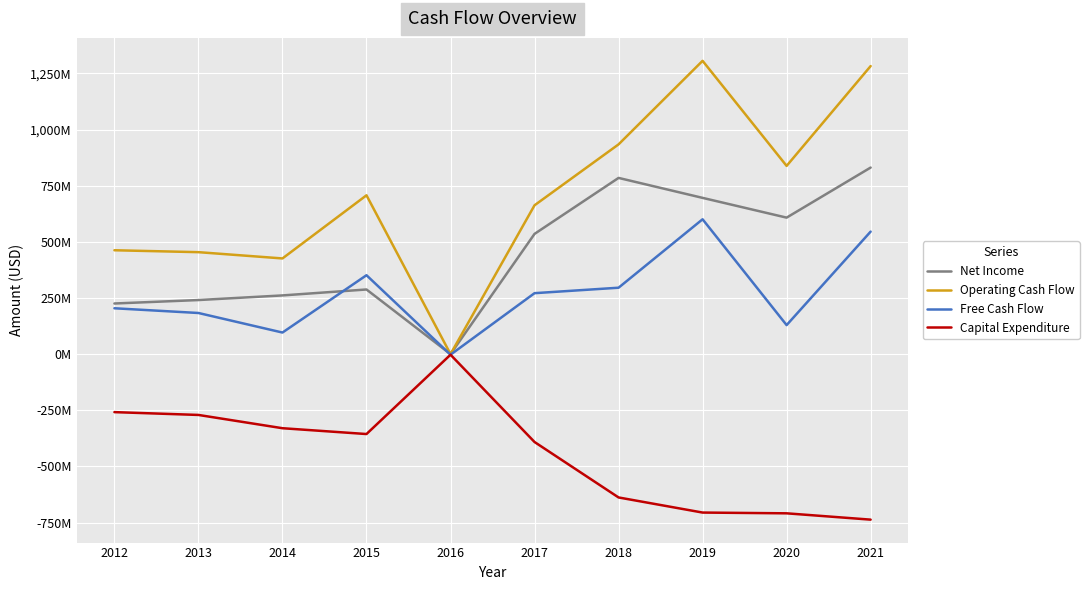

Does the chart display data point markers on the line(s)?

No